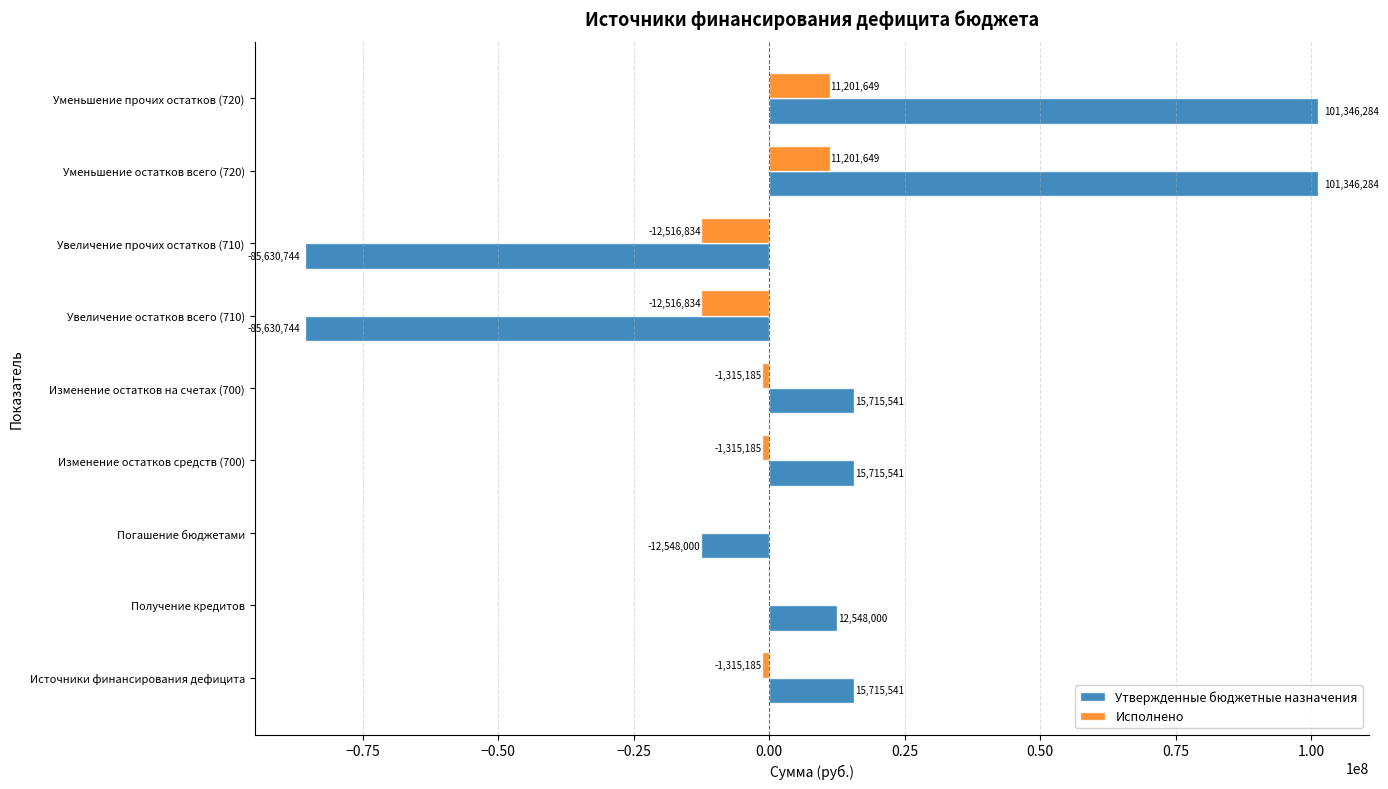

What is the maximum value shown in the chart?

101346284.4